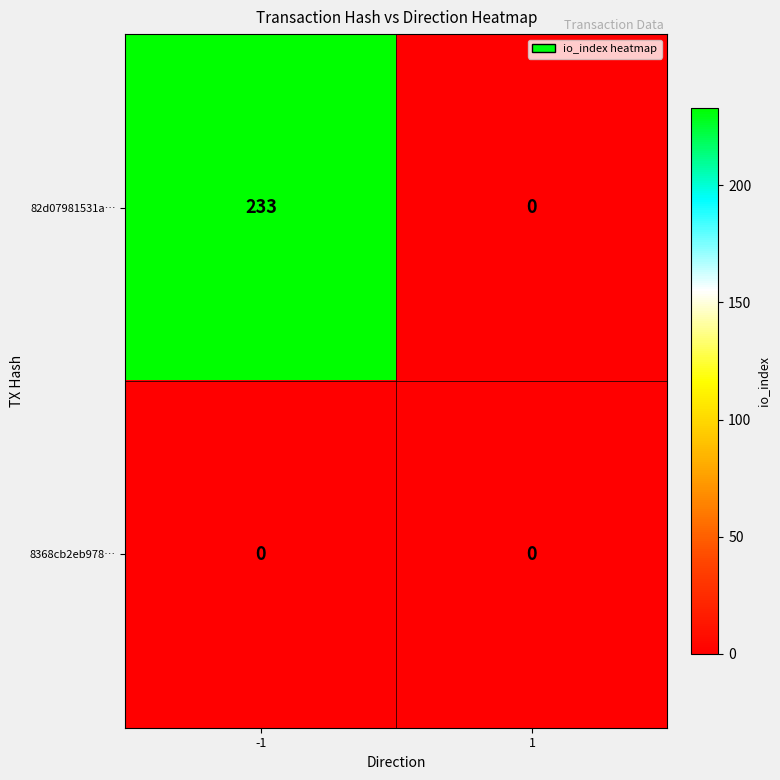

What is the difference between the 82d07981531a… values at -1 and 1?

233